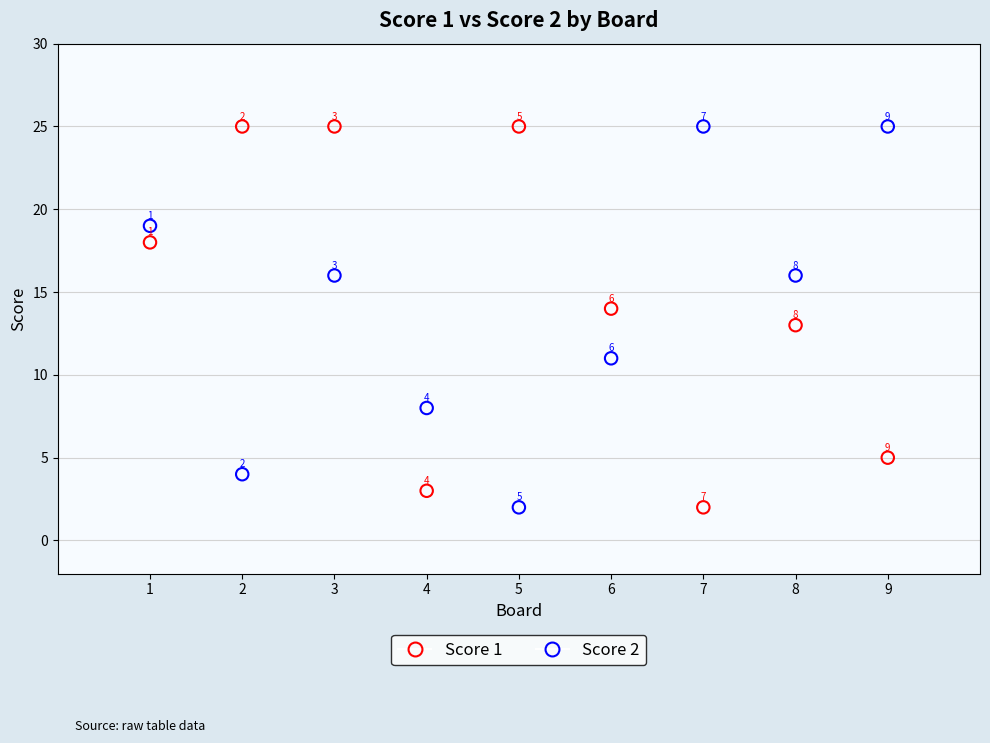

What is the X range (max minus min) for the scatter plot?

8